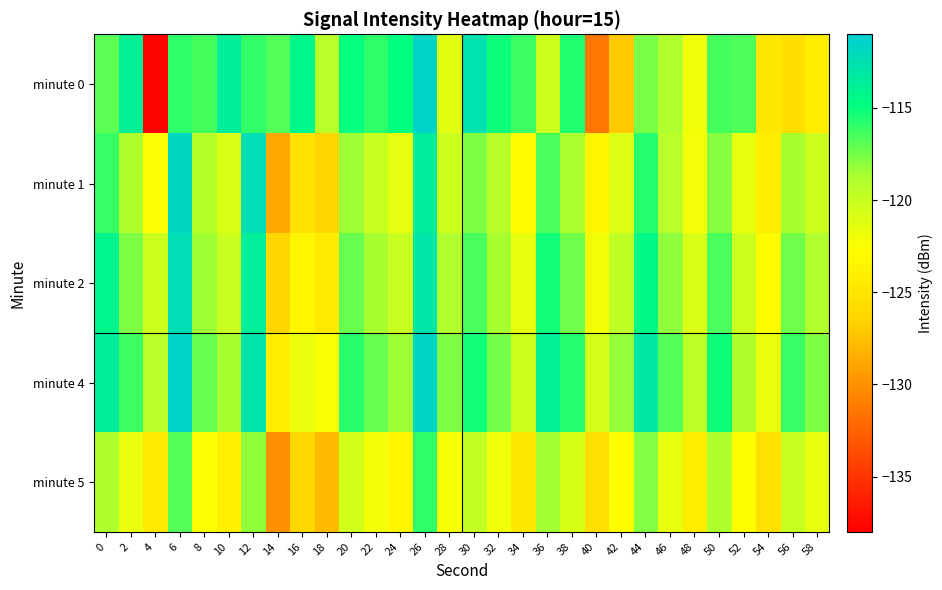

What is the spread (max minus min) of values at 10?

10.4